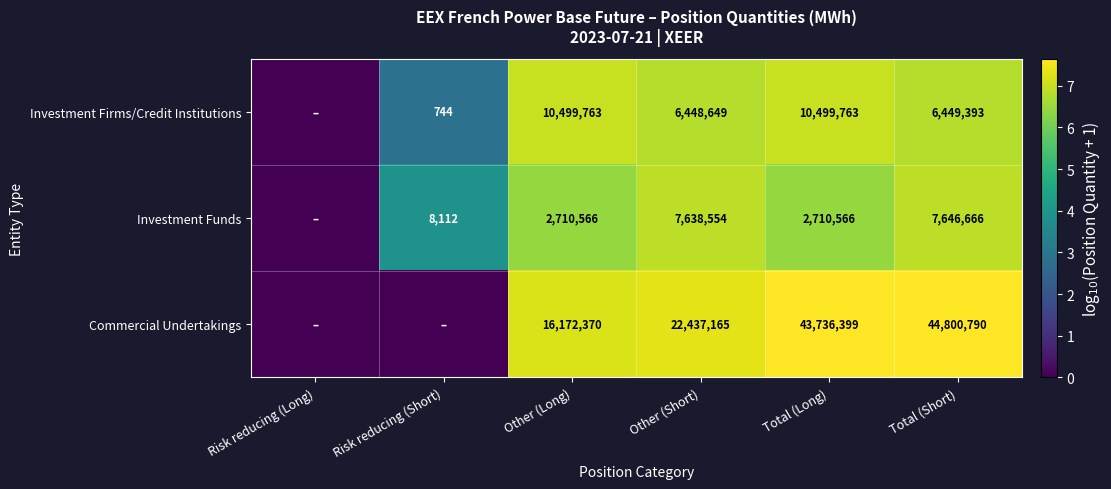

The value of Investment Firms/Credit Institutions at Total (Short) is 3594785. True or false?

False